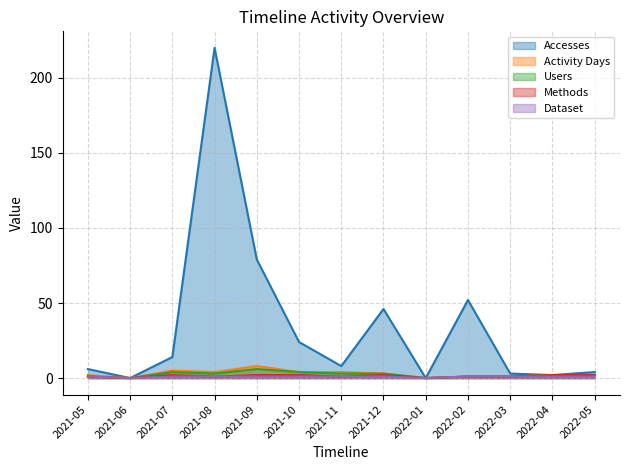

At which label does Methods reach its peak?

2021-07